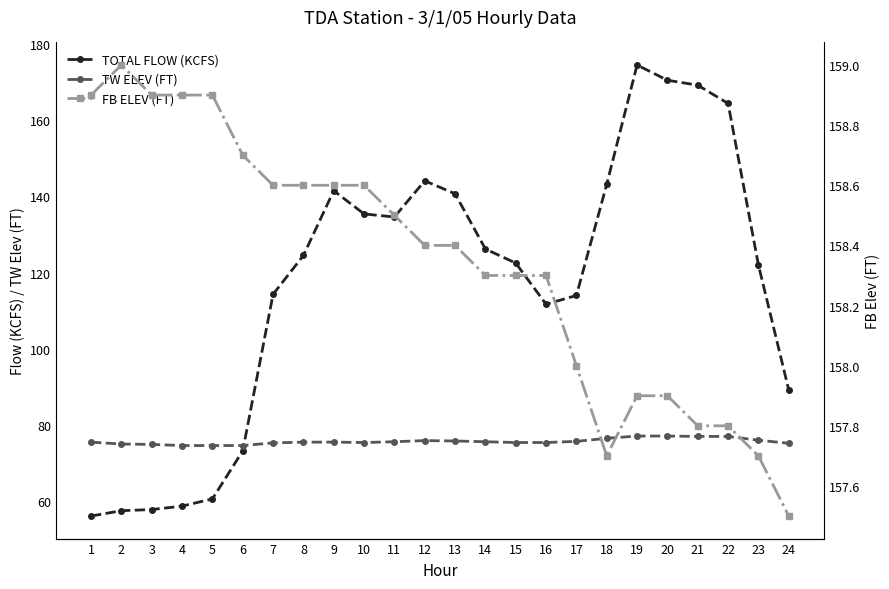

What is the spread (max minus min) of values at 2?

101.5